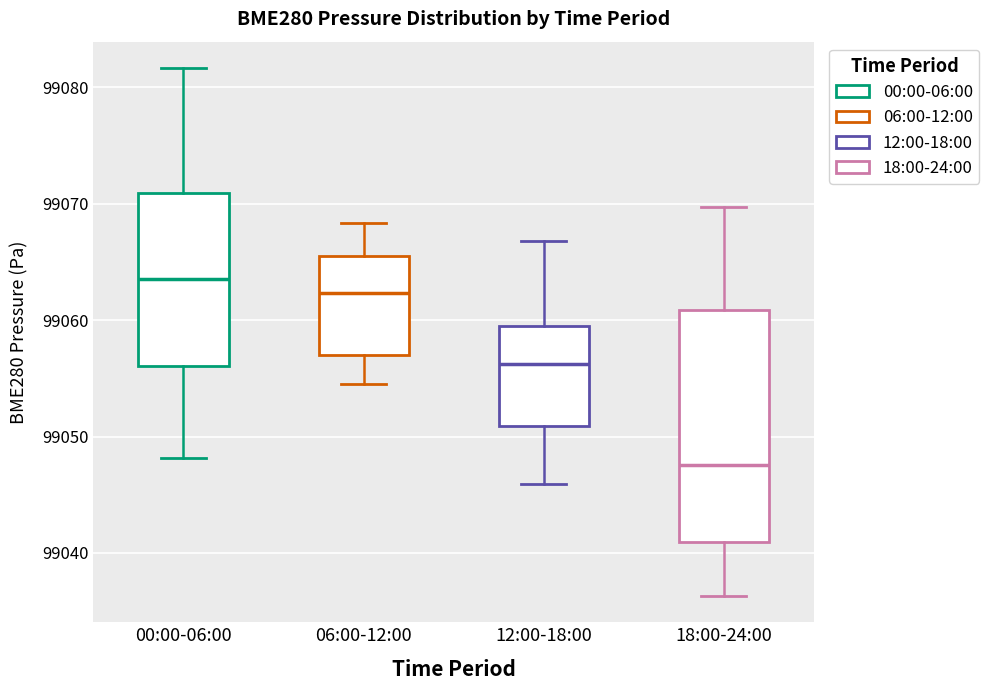

Reading left to right, transcribe this box plot: for each box, give where its median line is, the range the box spans, and where its two whiskers end, as read against the y-axis. The values are not printed on the chart, so give them approximately, as read against the axis.

00:00-06:00: median 99064, box 99056 to 99071, whiskers 99048 to 99082
06:00-12:00: median 99062, box 99057 to 99065, whiskers 99055 to 99068
12:00-18:00: median 99056, box 99051 to 99060, whiskers 99046 to 99067
18:00-24:00: median 99048, box 99041 to 99061, whiskers 99036 to 99070